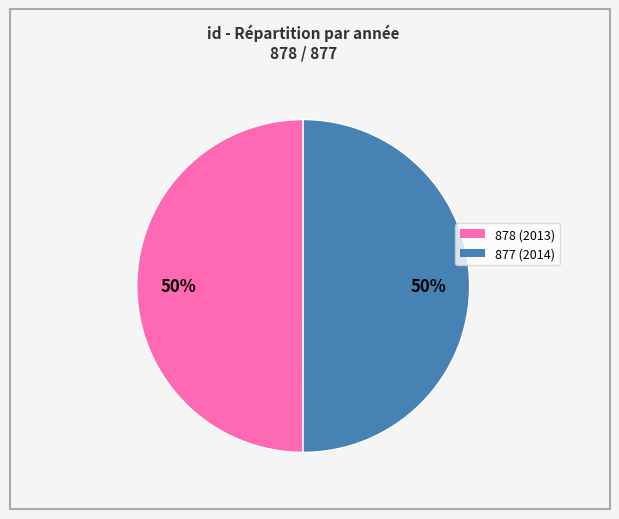

To the nearest percent, what is the average slice percentage?

50%